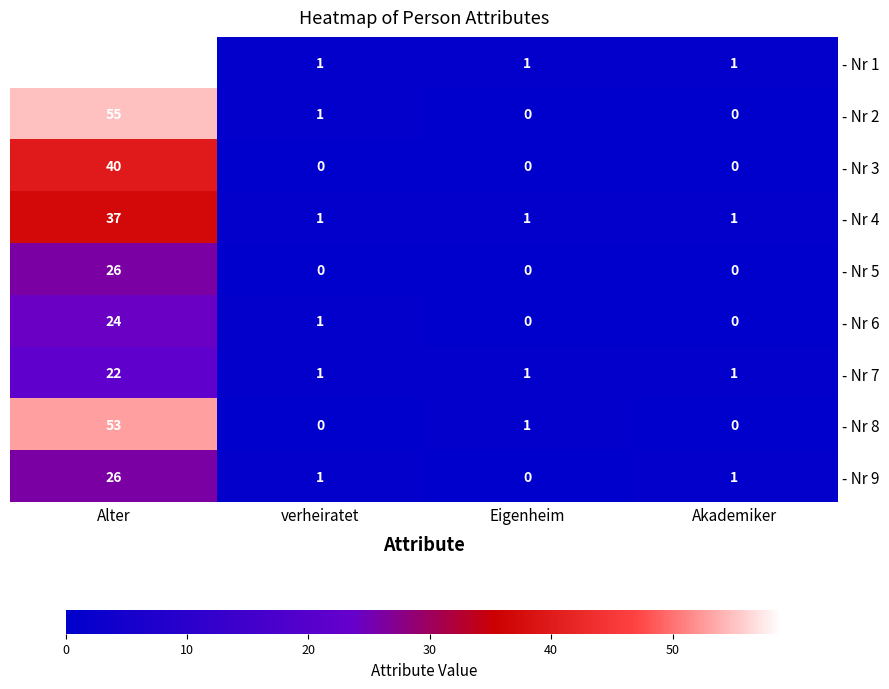

Which series has the largest total across all categories?

- Nr 1